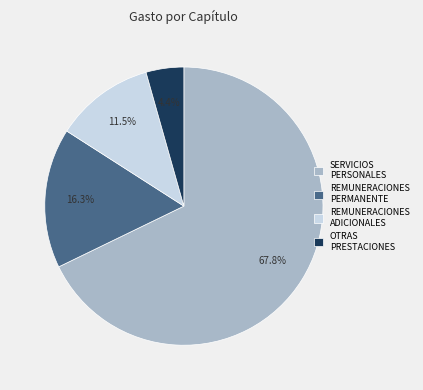

To the nearest percent, what is the difference between the largest and smallest slice percentages?

63%